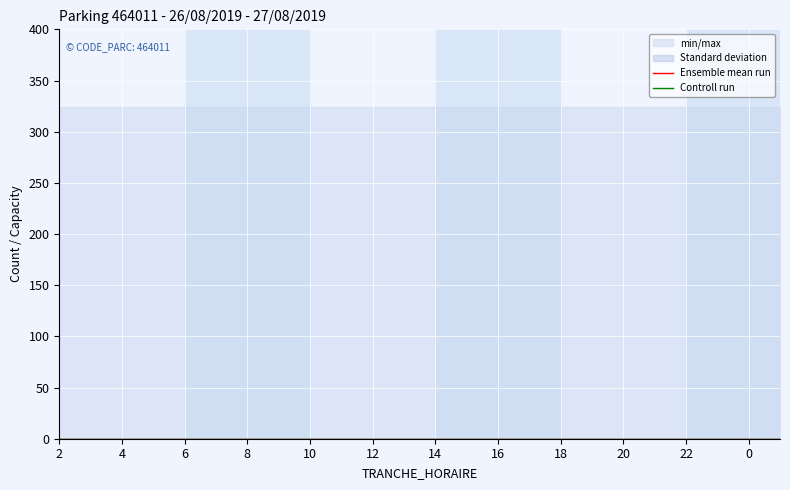

True or false: CAPACITE_MAX and NB_ABONNE cross at least once.

False